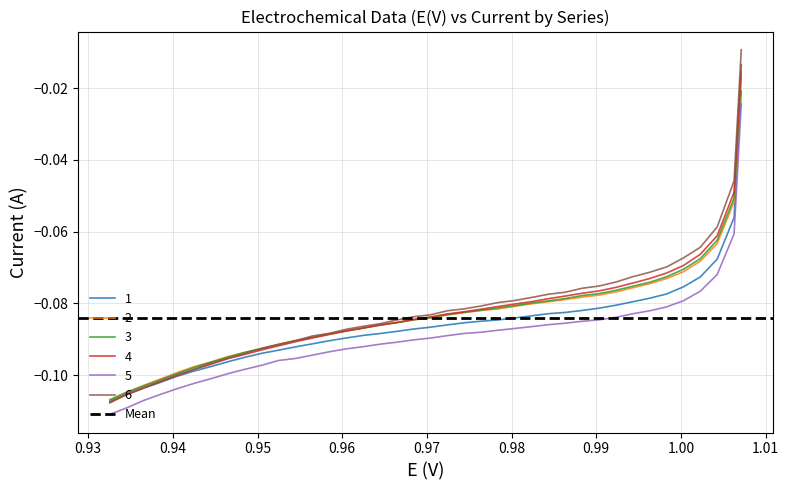

Which series ends up on top after the final intersection of 2 and 4?

2